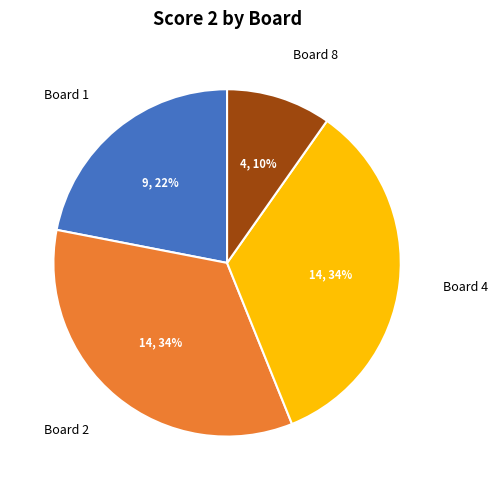

To the nearest percent, what percentage of the pie is Board 4?

34%